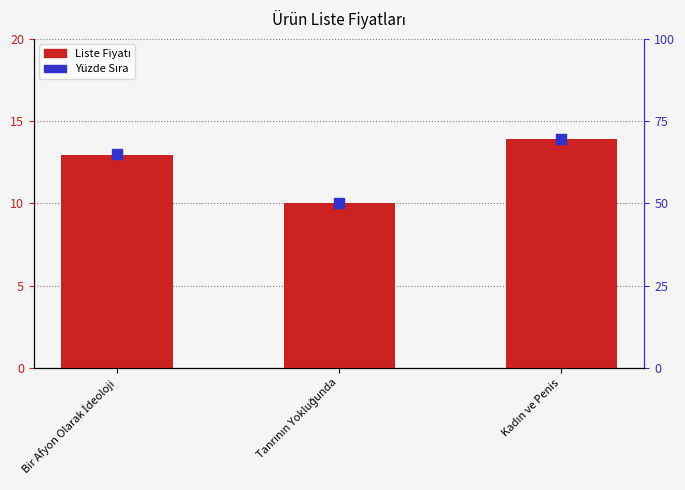

At how many categories does at least one series exceed 44?

3